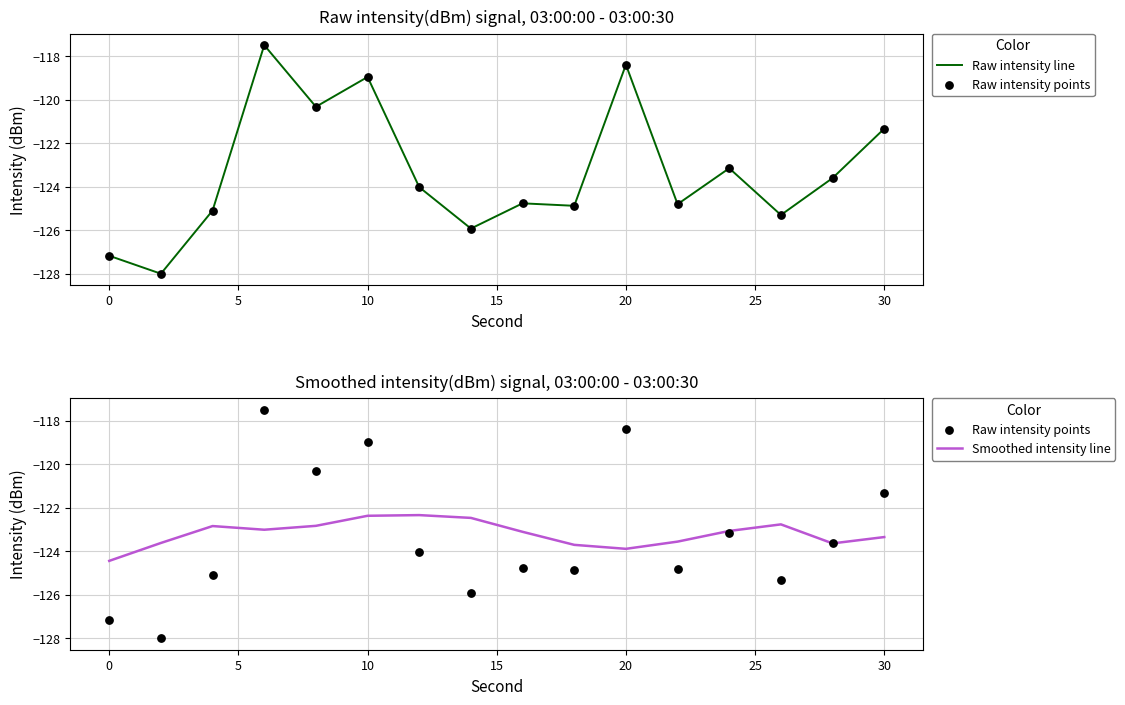

Which series reaches the maximum Y coordinate?

Raw intensity line